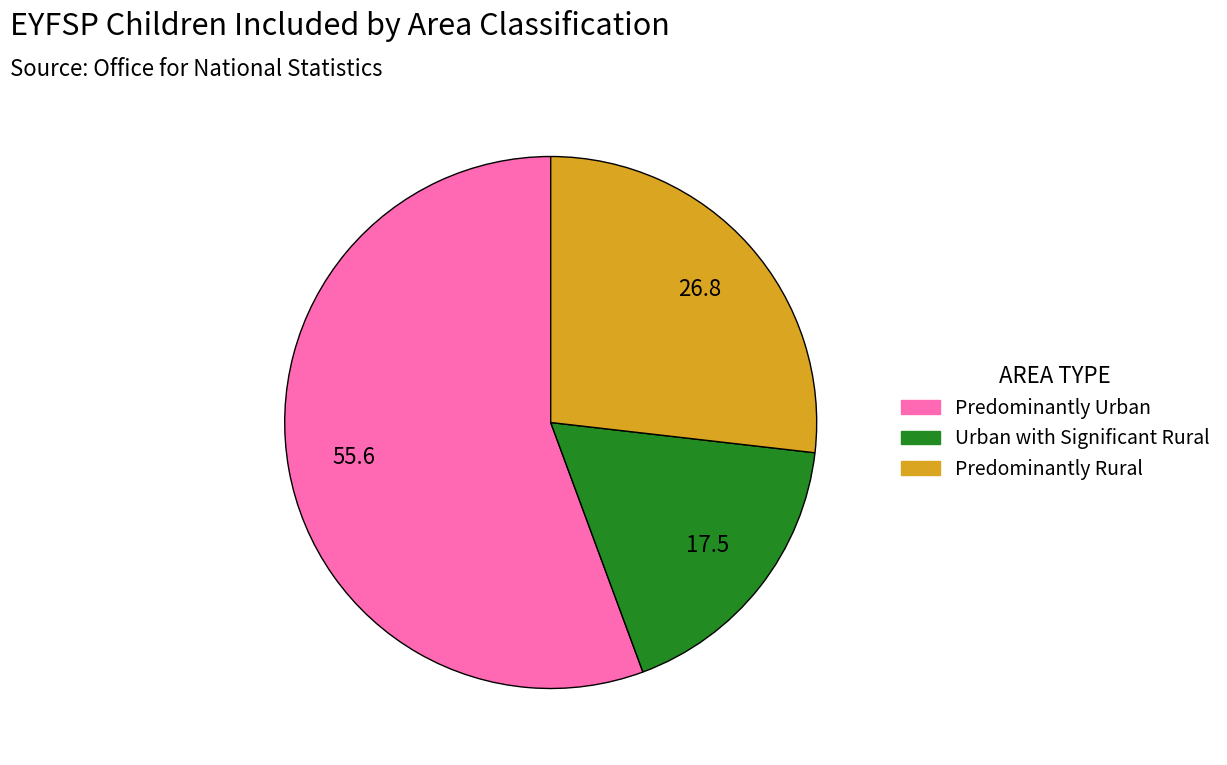

Count the number of slices in the pie.

3